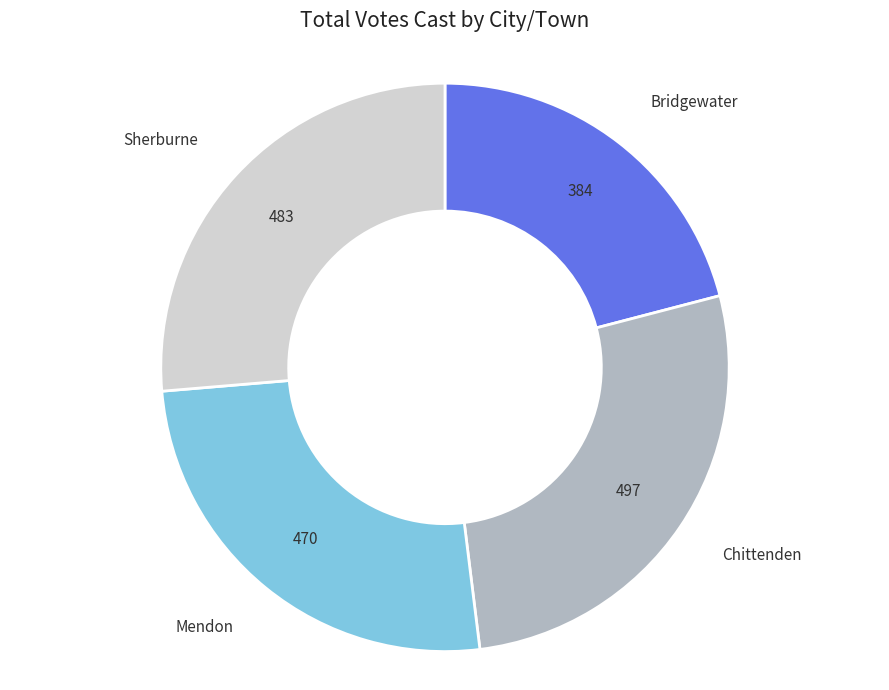

Which has a higher value, Bridgewater or Sherburne?

Sherburne